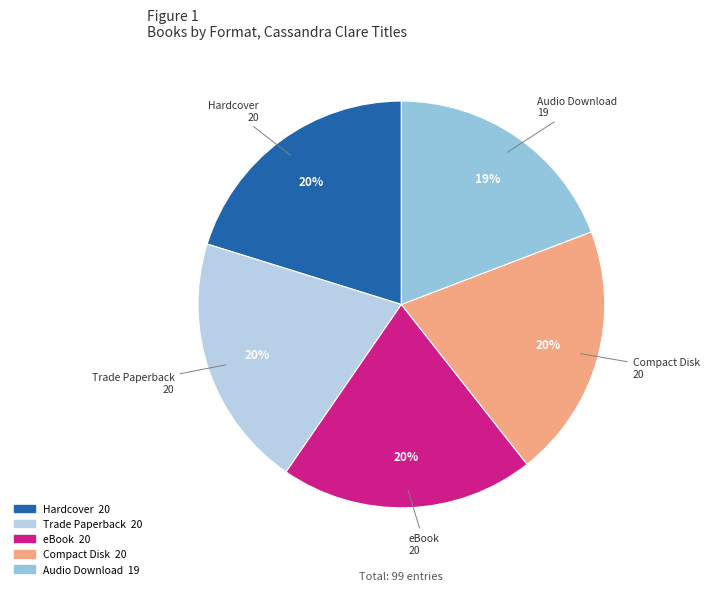

To the nearest percent, what portion does eBook represent?

20%